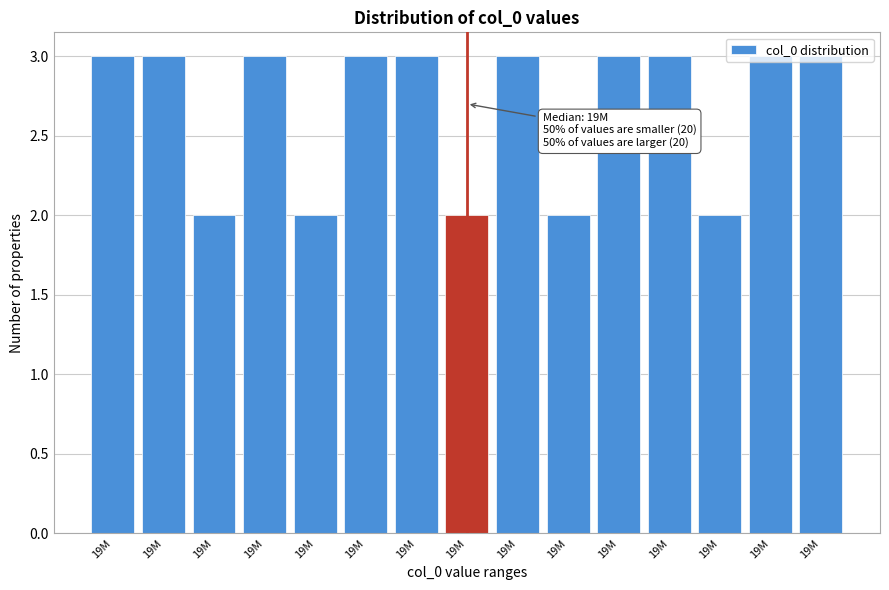

Does the chart contain any negative values?

No